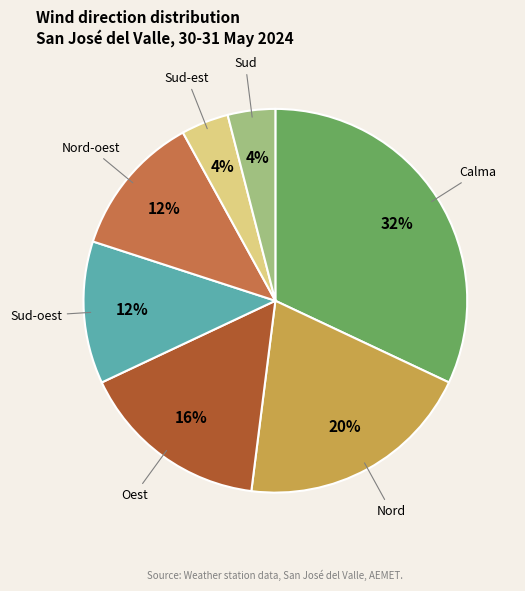

How many segments does this pie chart have?

7